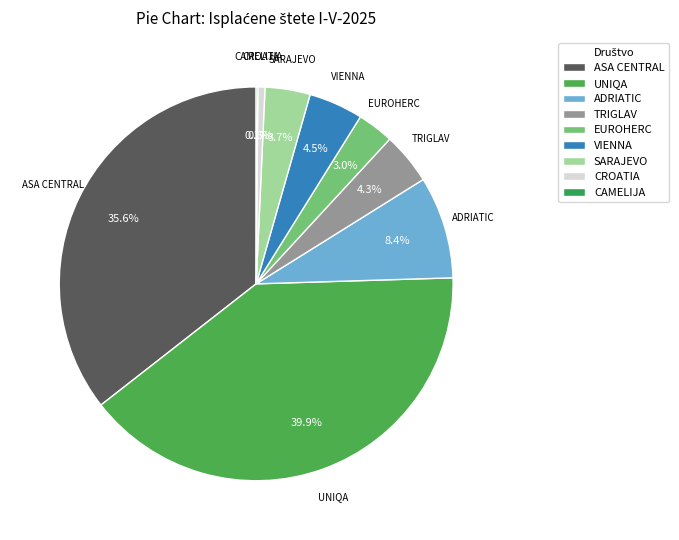

What is the ratio of the value at EUROHERC to the value at TRIGLAV?

0.7